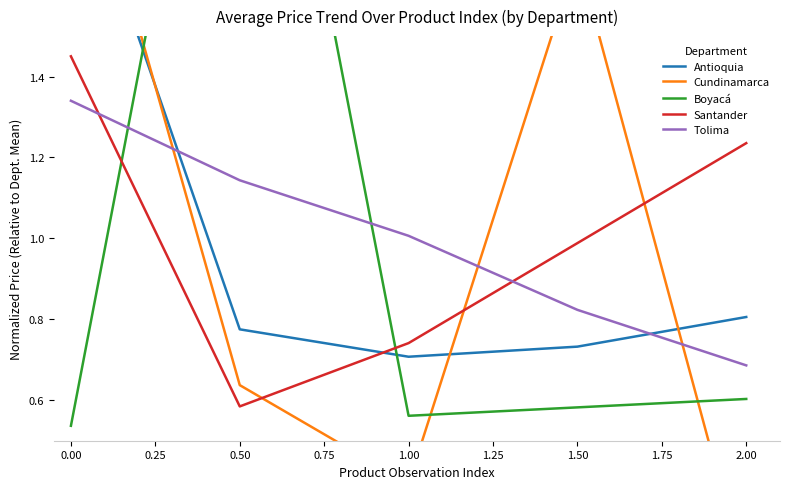

Is this an area chart (filled region under the line)?

No